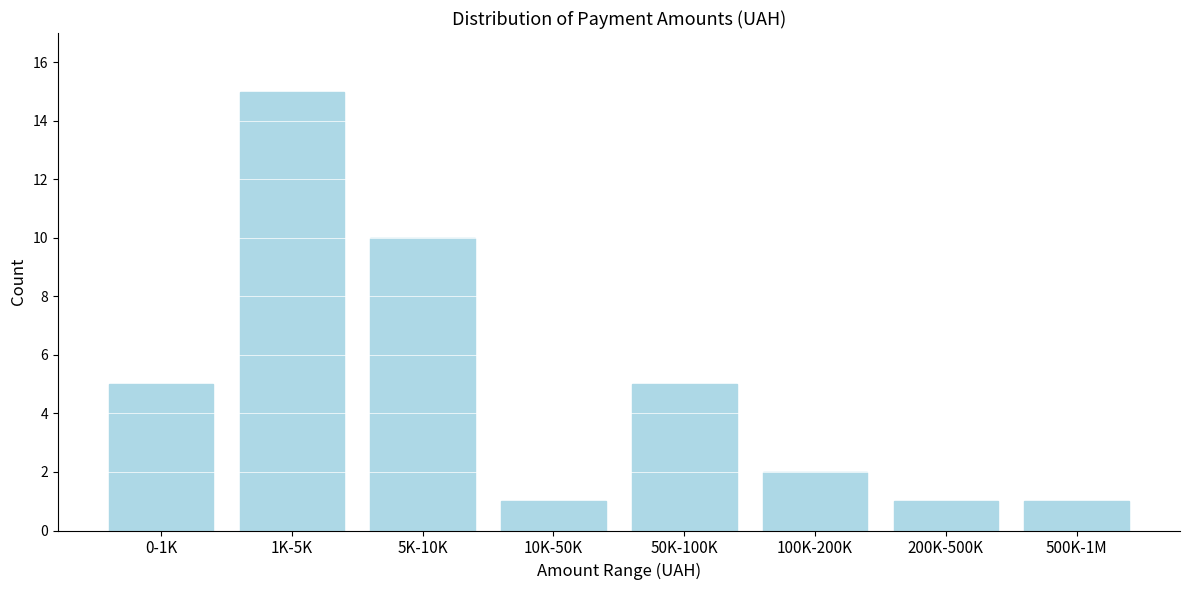

Reading left to right, transcribe all the data shown in this chart.

0-1K=5	1K-5K=15	5K-10K=10	10K-50K=1	50K-100K=5	100K-200K=2	200K-500K=1	500K-1M=1